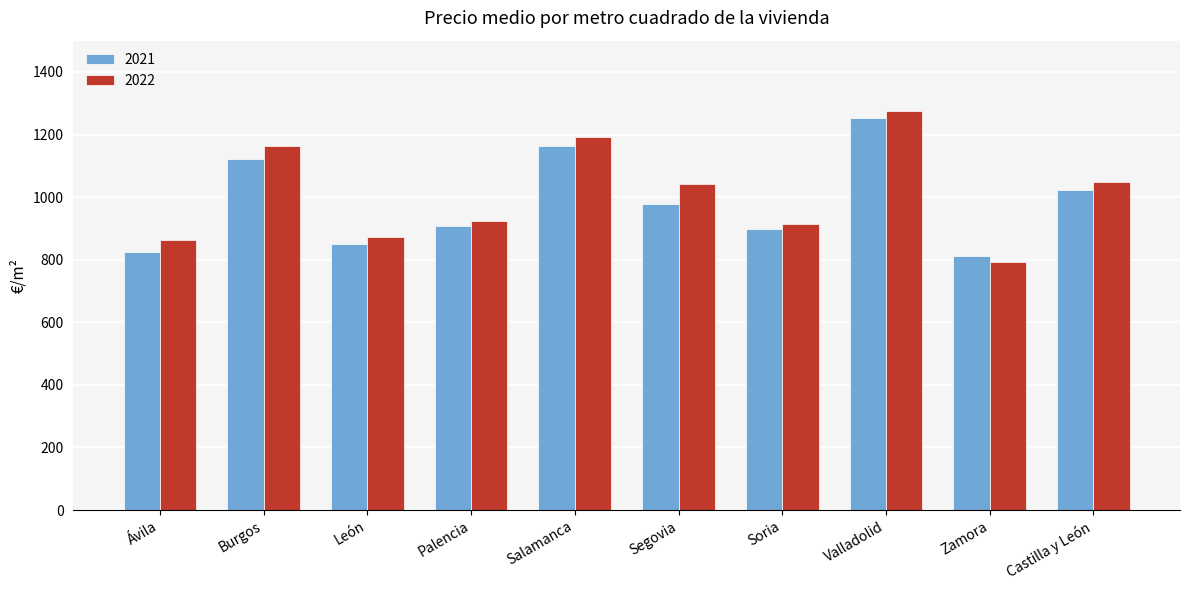

At which category is the sum across all series the highest?

Valladolid